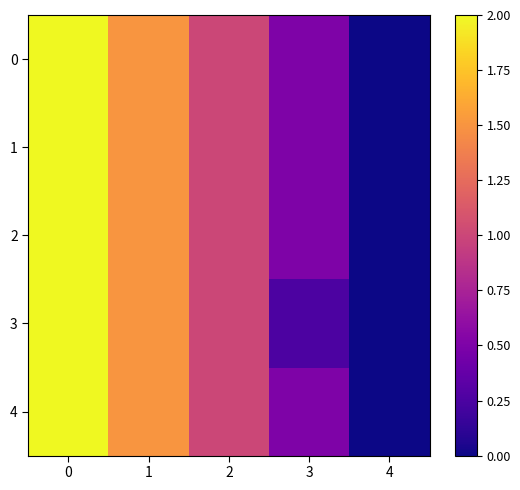

Reading right to left, extract all data points from this chart.

0: 4=0.0	3=0.5	2=1.0	1=1.5	0=2.0
1: 4=0.0	3=0.5	2=1.0	1=1.5	0=2.0
2: 4=0.0	3=0.5	2=1.0	1=1.5	0=2.0
3: 4=0.0	3=0.2	2=1.0	1=1.5	0=2.0
4: 4=0.0	3=0.5	2=1.0	1=1.5	0=2.0